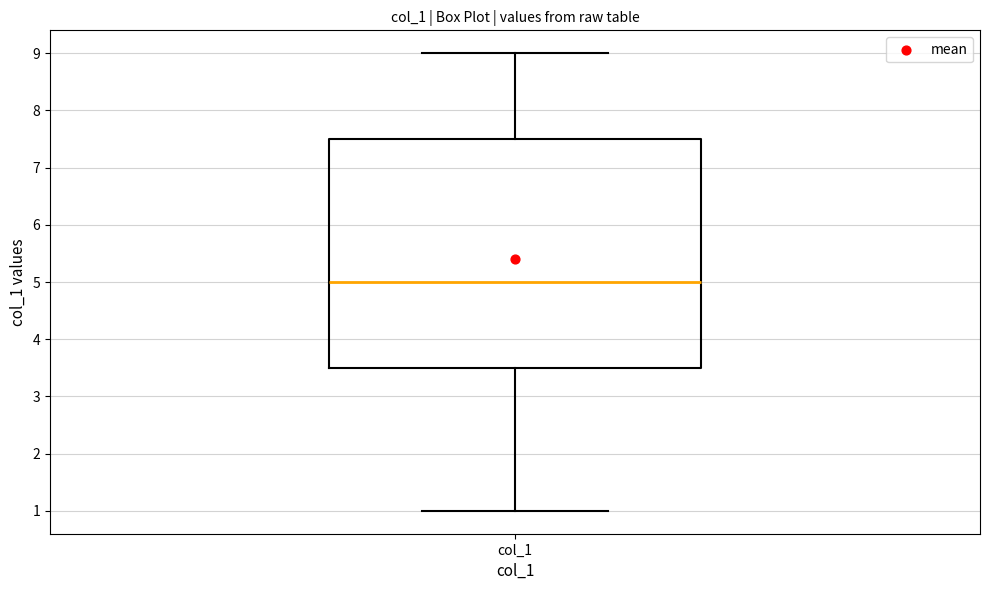

Transcribe this box plot: give where the median line is, the range the box spans, and where the two whiskers end, as read against the y-axis. The values are not printed on the chart, so give them approximately, as read against the axis.

median 5.0, box 3.5 to 7.5, whiskers 1.0 to 9.0